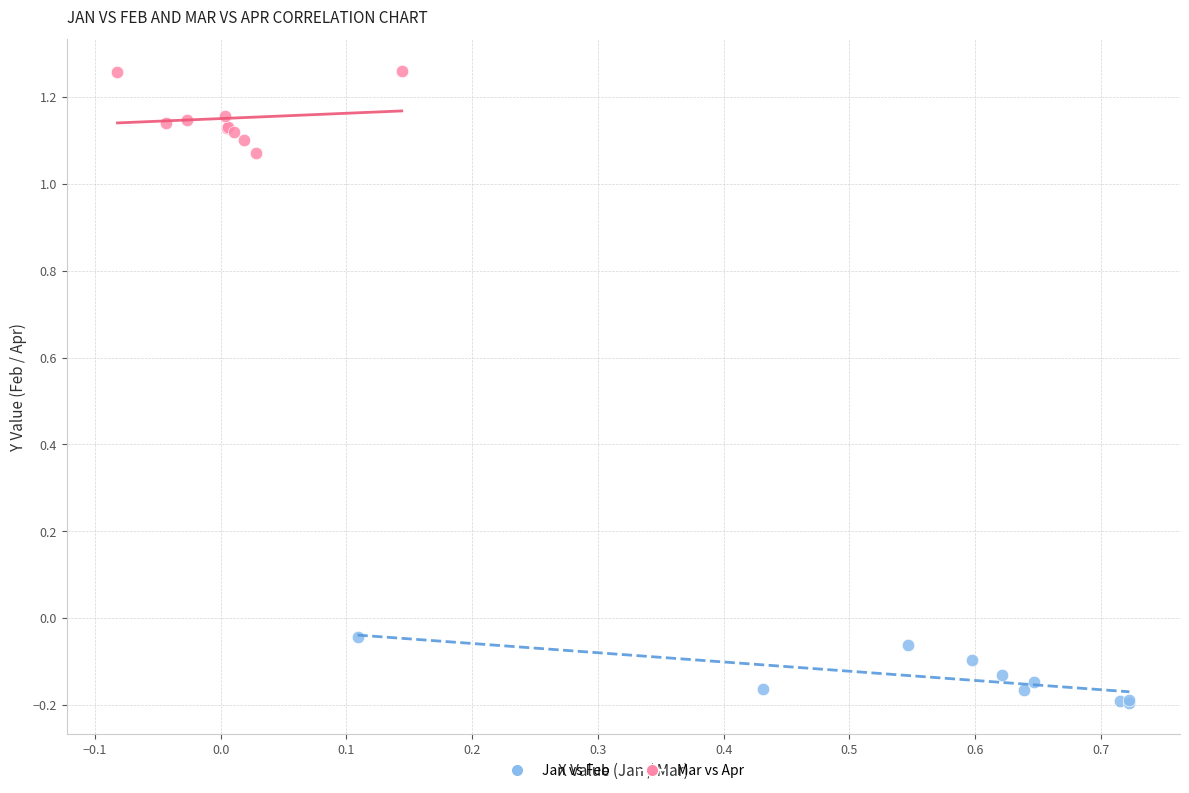

What are all the series names shown in the legend?

Jan vs Feb, Mar vs Apr